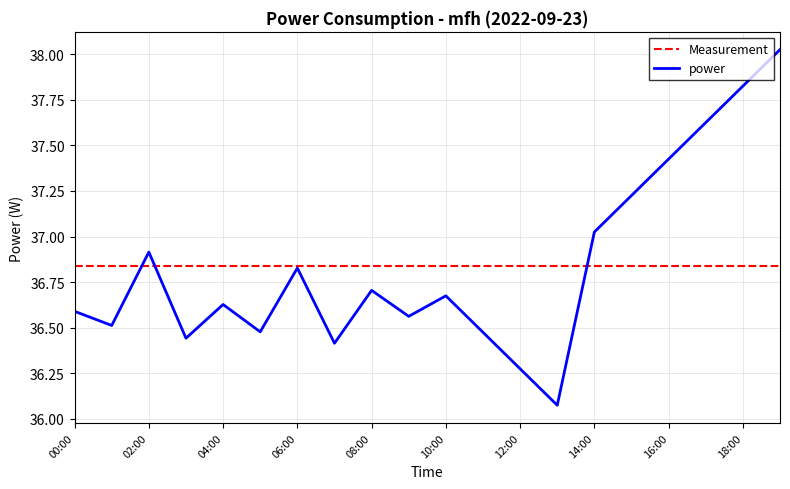

What is the sum of all power values?

736.7